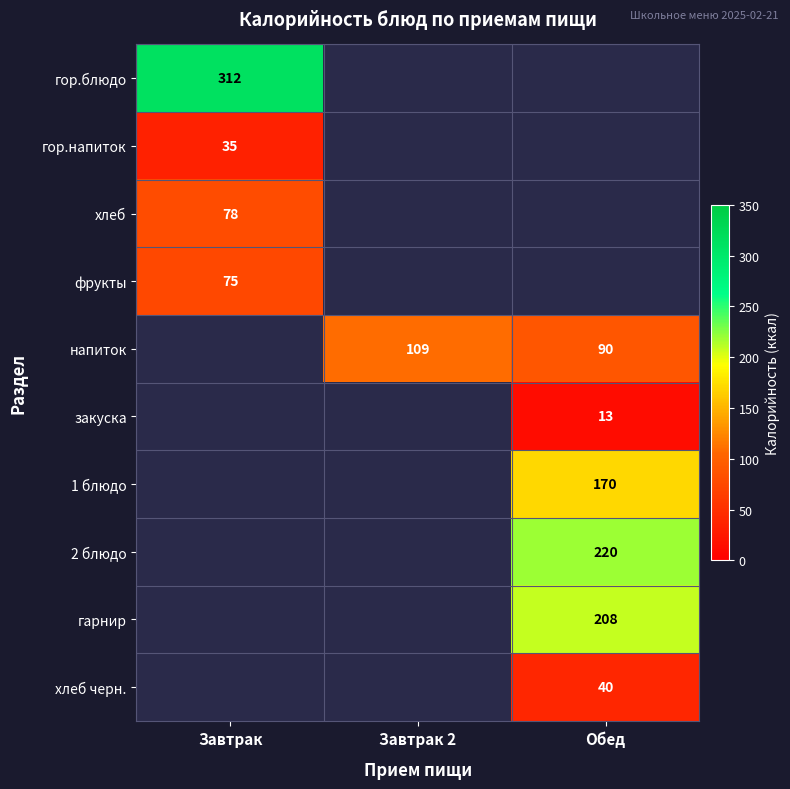

True or false: хлеб has a value of 53 at Завтрак.

False